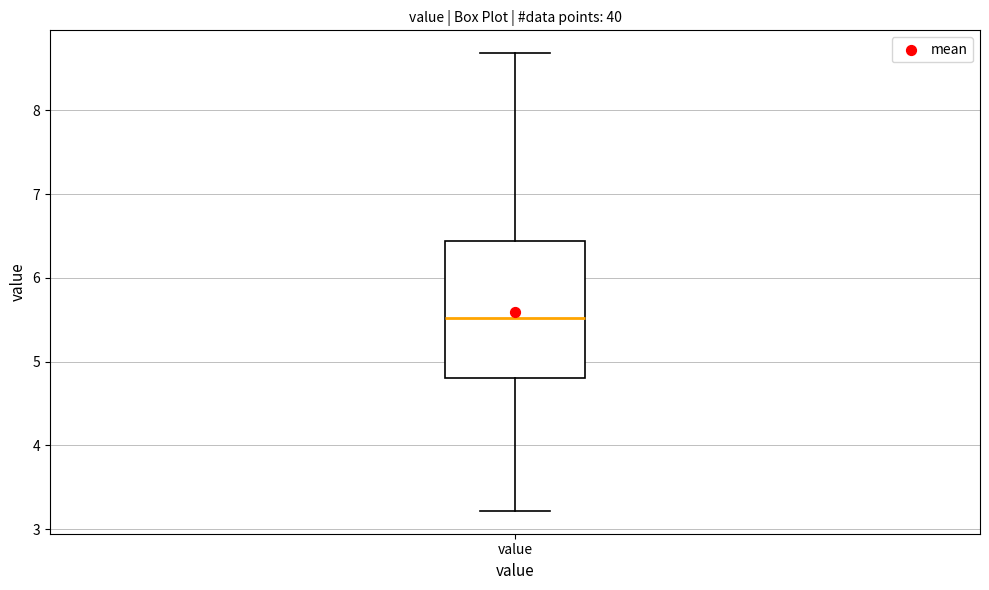

Transcribe this box plot: give where the median line is, the range the box spans, and where the two whiskers end, as read against the y-axis. The values are not printed on the chart, so give them approximately, as read against the axis.

median 5.5, box 4.8 to 6.4, whiskers 3.2 to 8.7